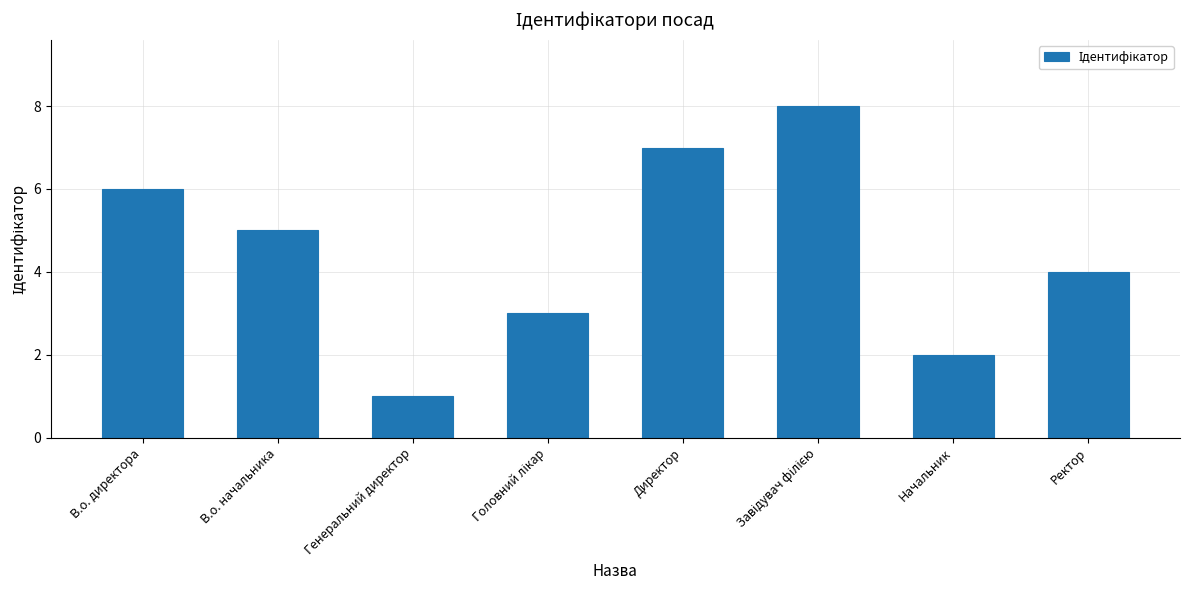

Count the values in the range 3 to 7.

5